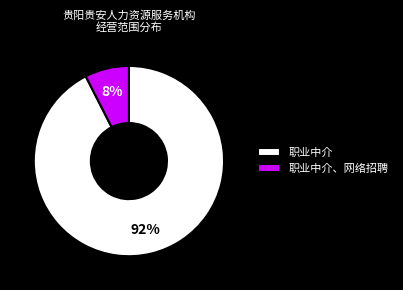

Does any single category account for the majority?

Yes